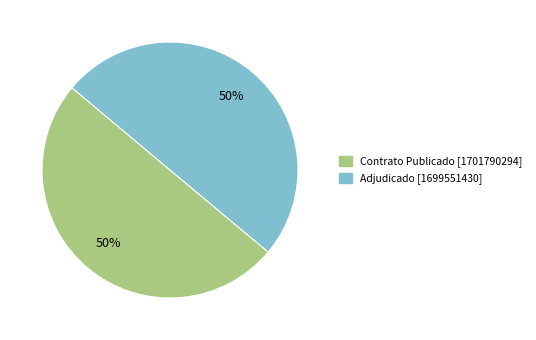

To the nearest percent, what is the average slice percentage?

50%